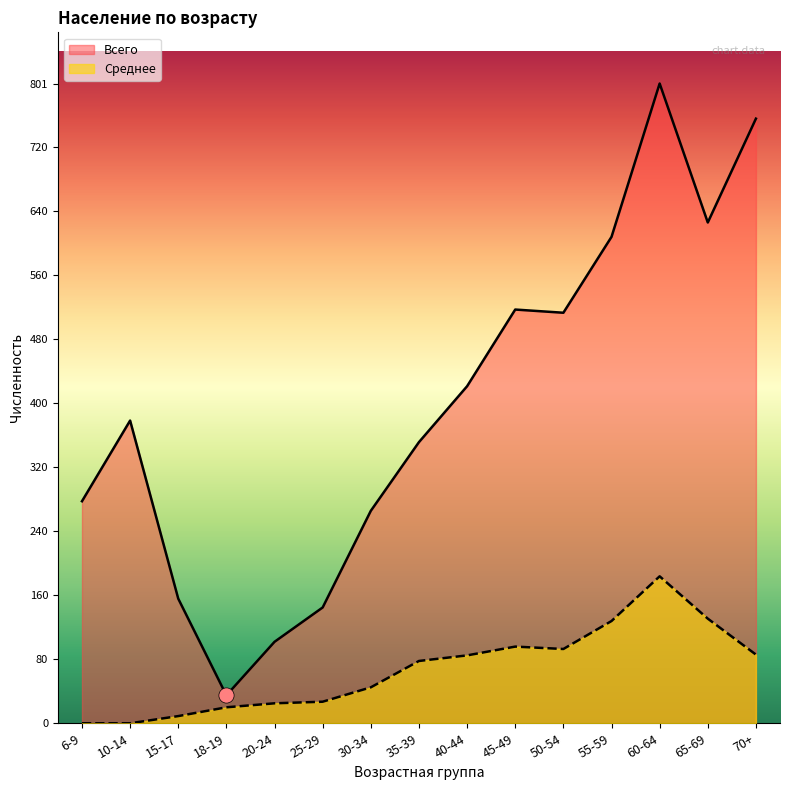

Which series has the largest total across all categories?

Всего